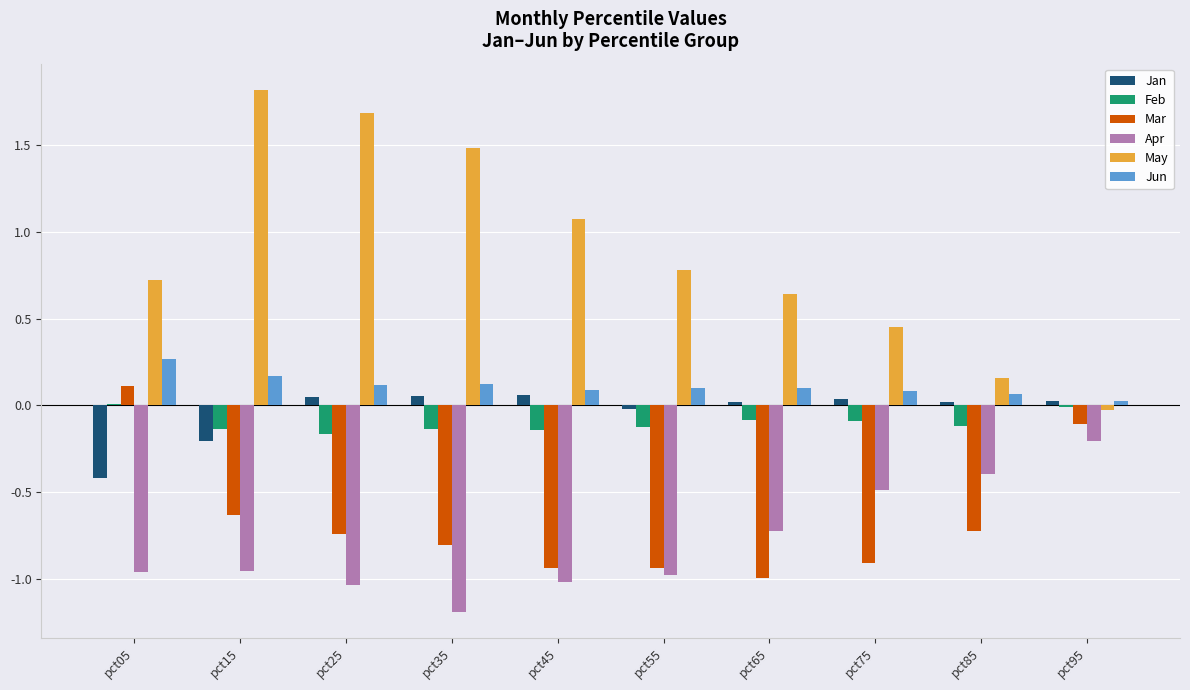

Does the chart contain stacked bars?

No